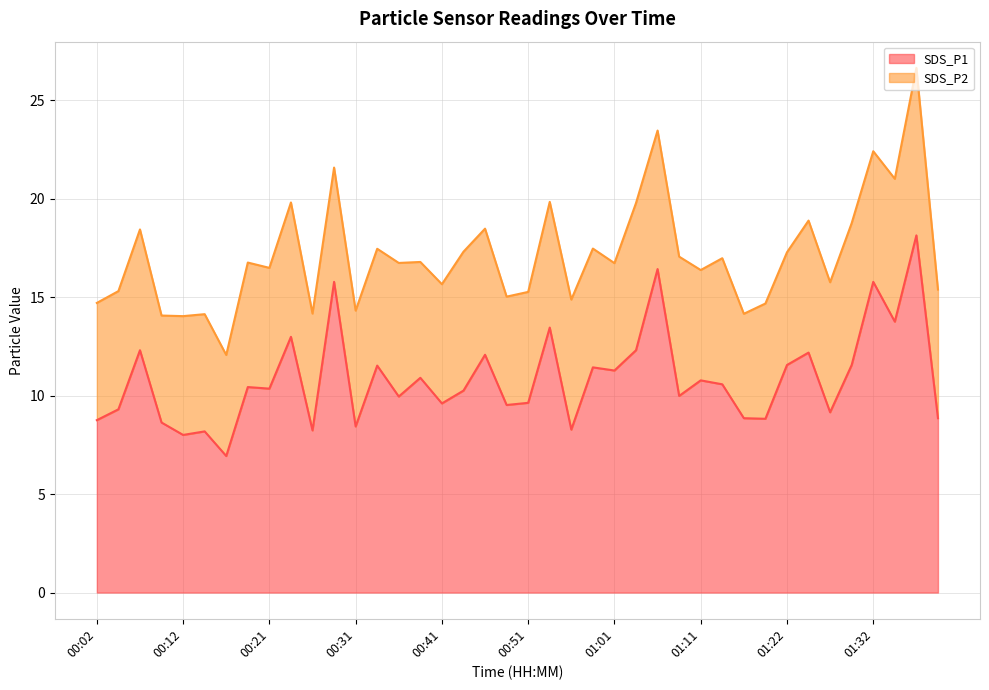

Which label corresponds to the smallest value in the chart?

00:17